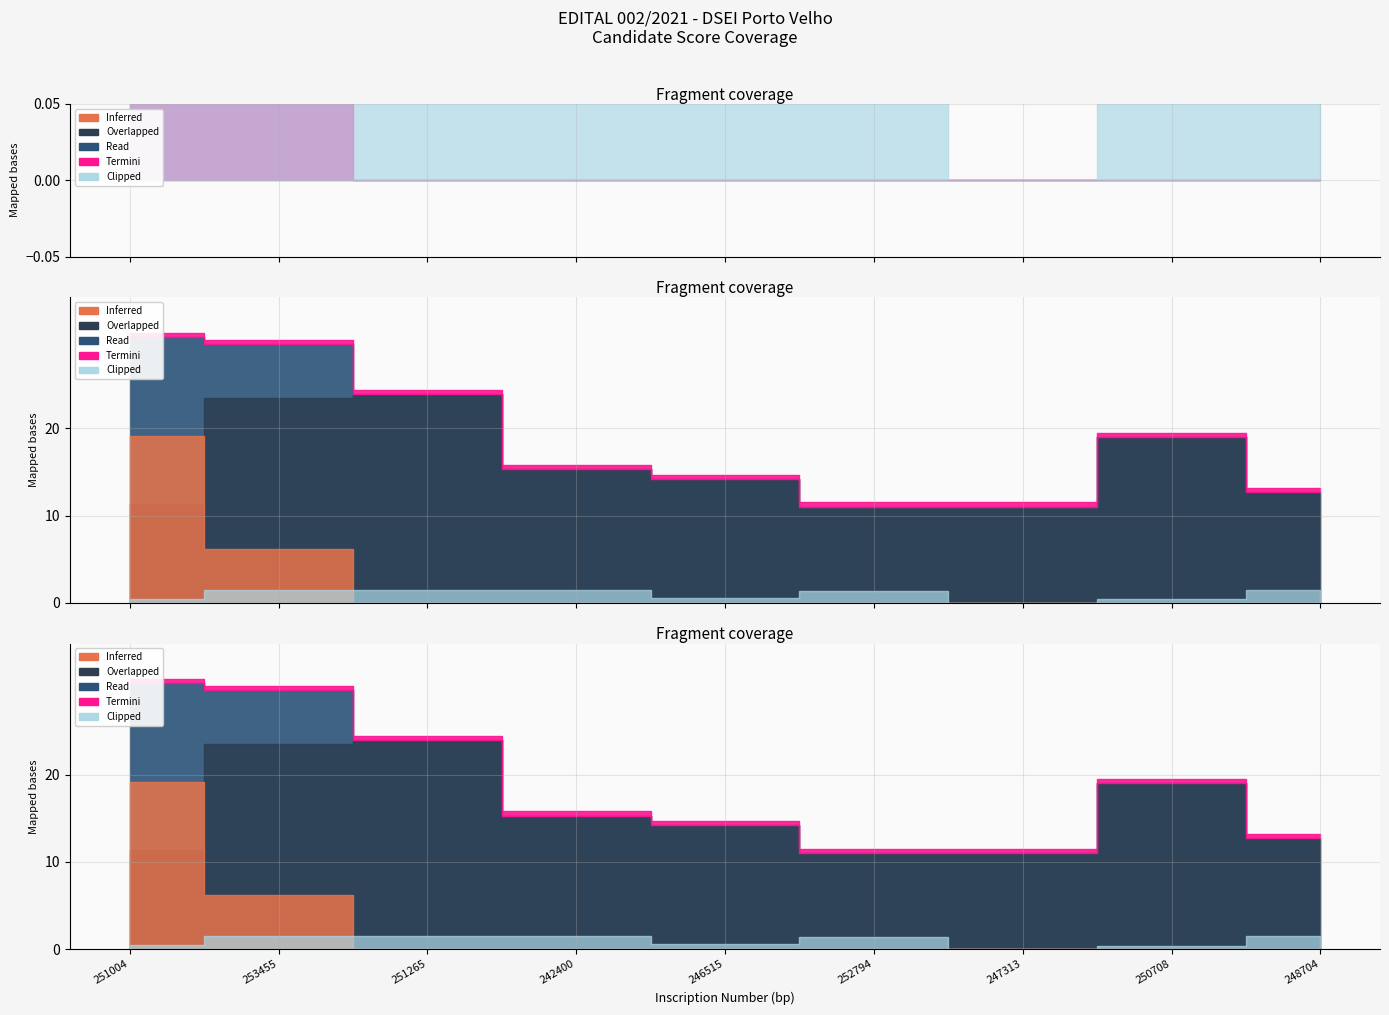

What is the sum of all Clipped values?

8.9